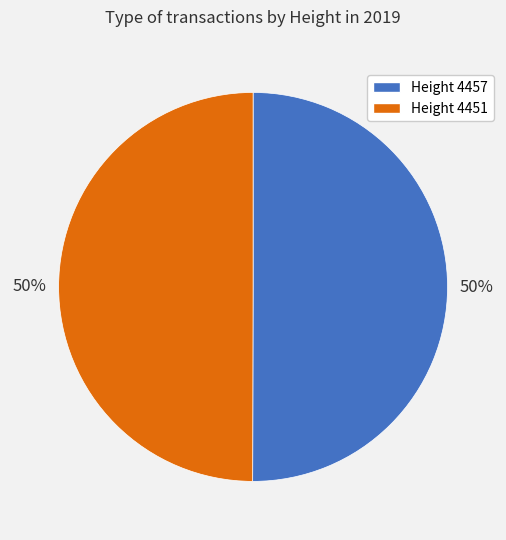

To the nearest percent, what is the combined percentage of Height 4457 and Height 4451?

100%